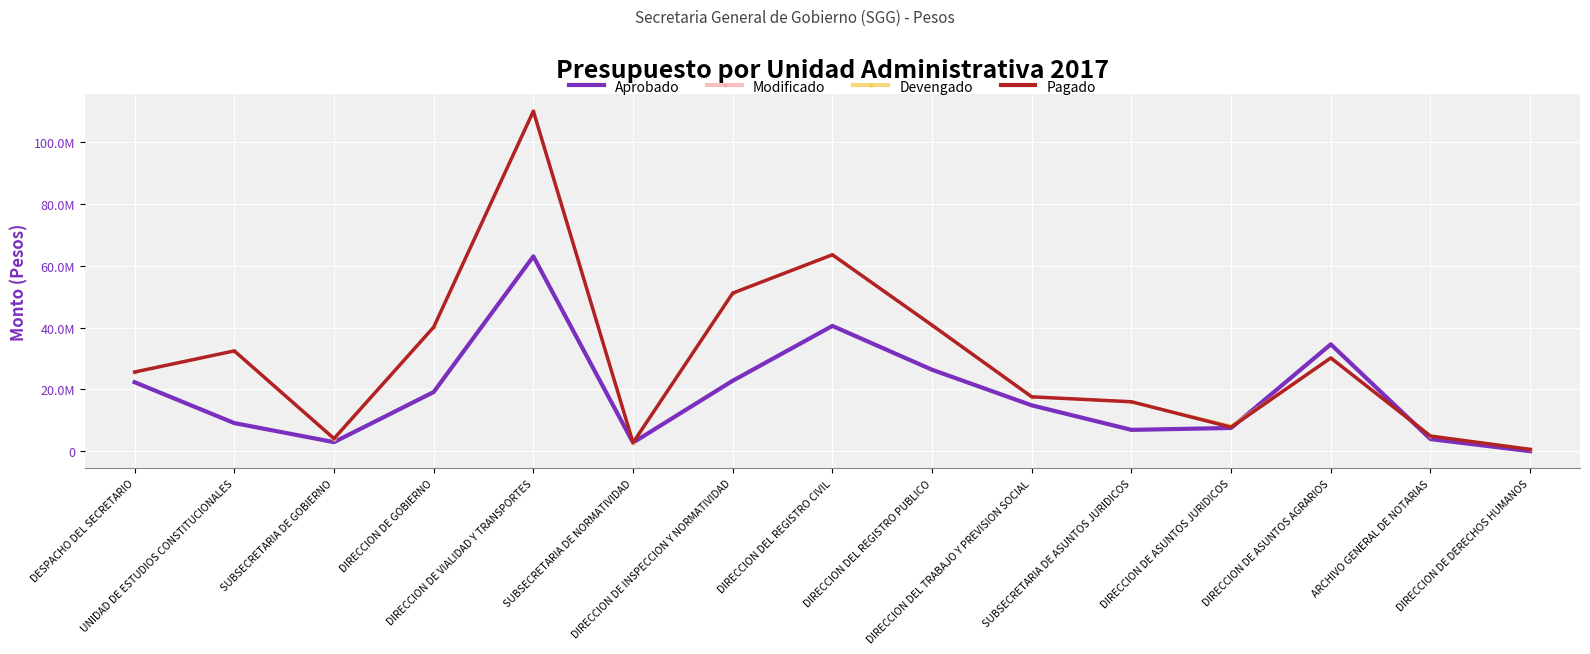

At which label does Pagado reach its minimum?

DIRECCION DE DERECHOS HUMANOS